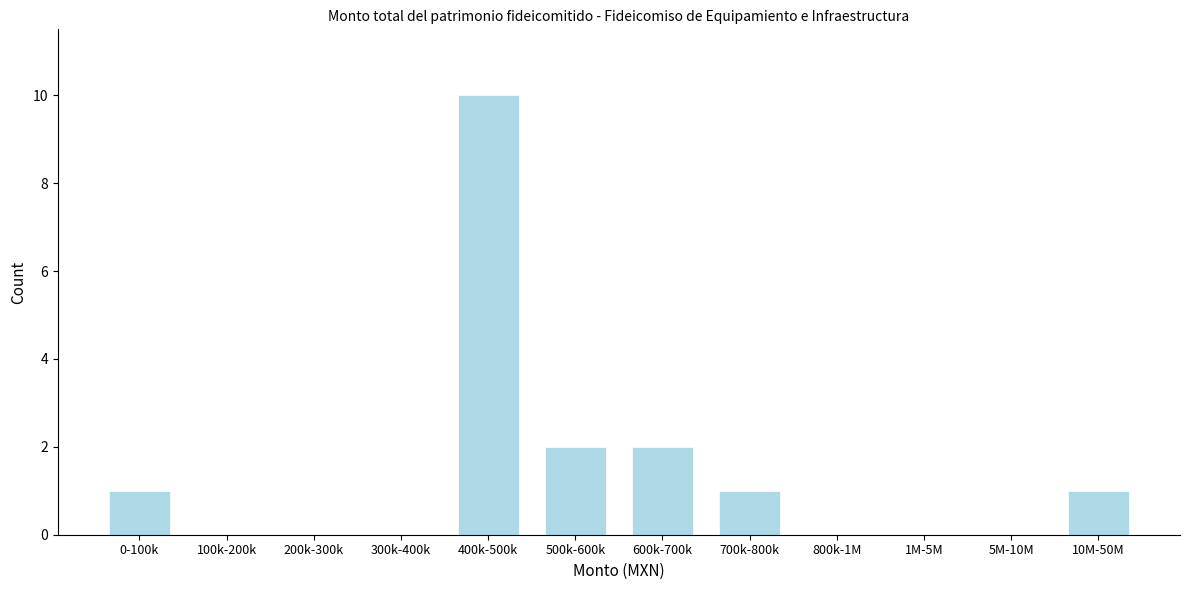

Reading left to right, what are all the values shown in this chart?

0-100k=1	100k-200k=0	200k-300k=0	300k-400k=0	400k-500k=10	500k-600k=2	600k-700k=2	700k-800k=1	800k-1M=0	1M-5M=0	5M-10M=0	10M-50M=1